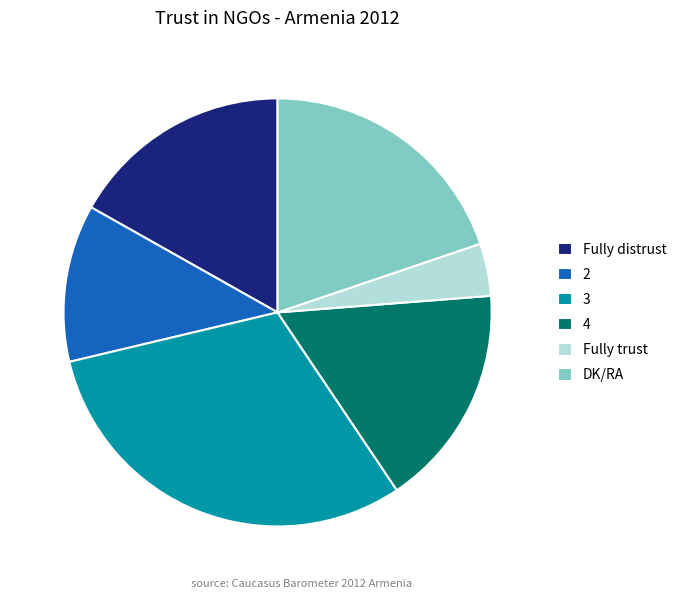

The 3 slice represents 31% of the pie. True or false?

True